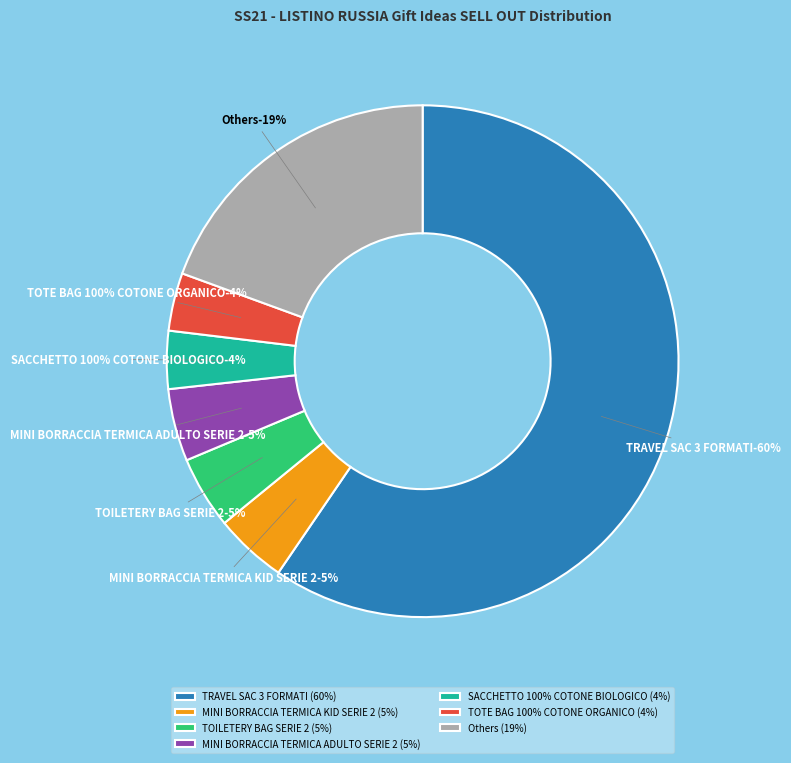

Is it true that TRAVEL SAC 3 FORMATI is 69% of the pie?

False